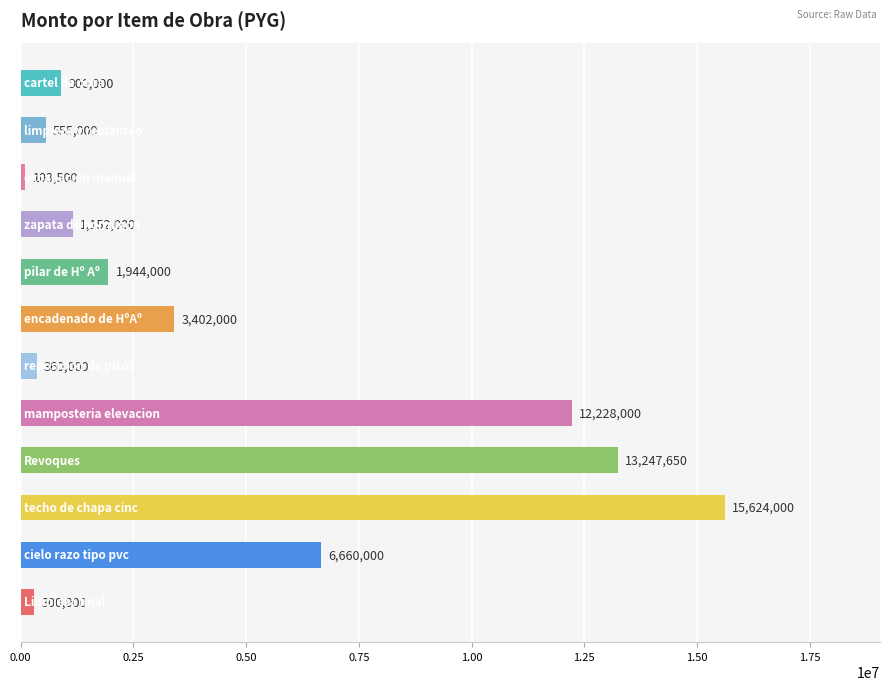

What is the minimum value shown in the chart?

103500